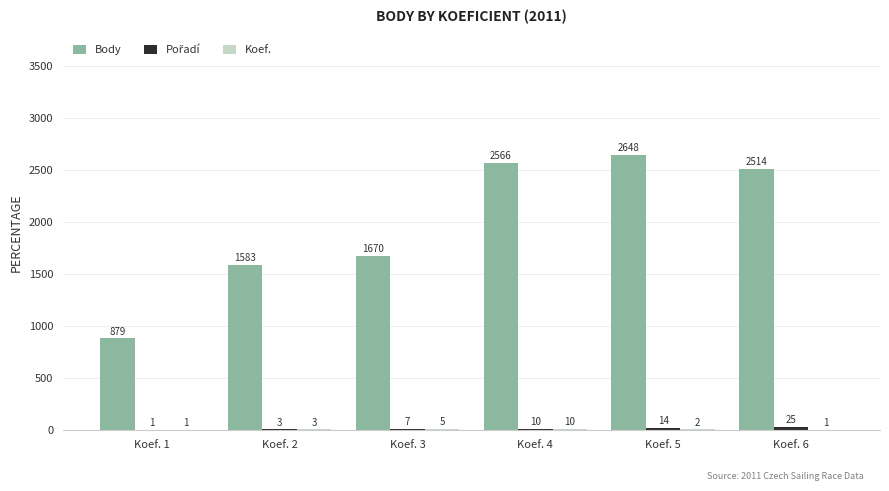

What is the maximum value shown in the chart?

2648.5